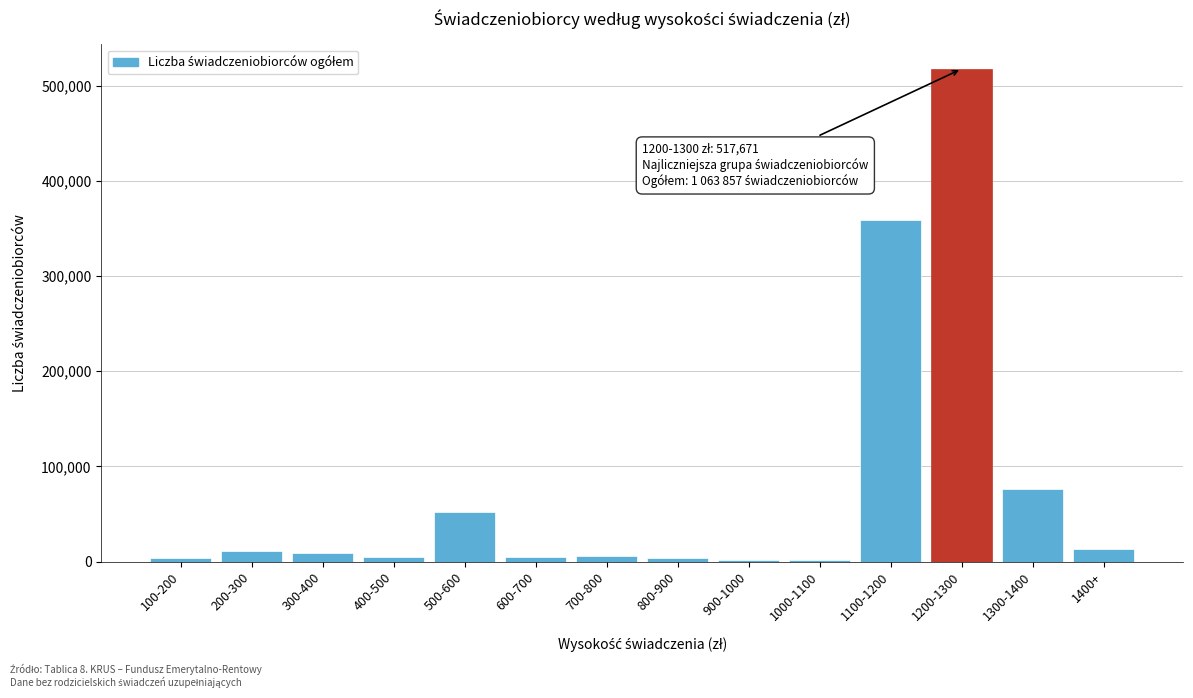

What is the sum of all values?

1063857